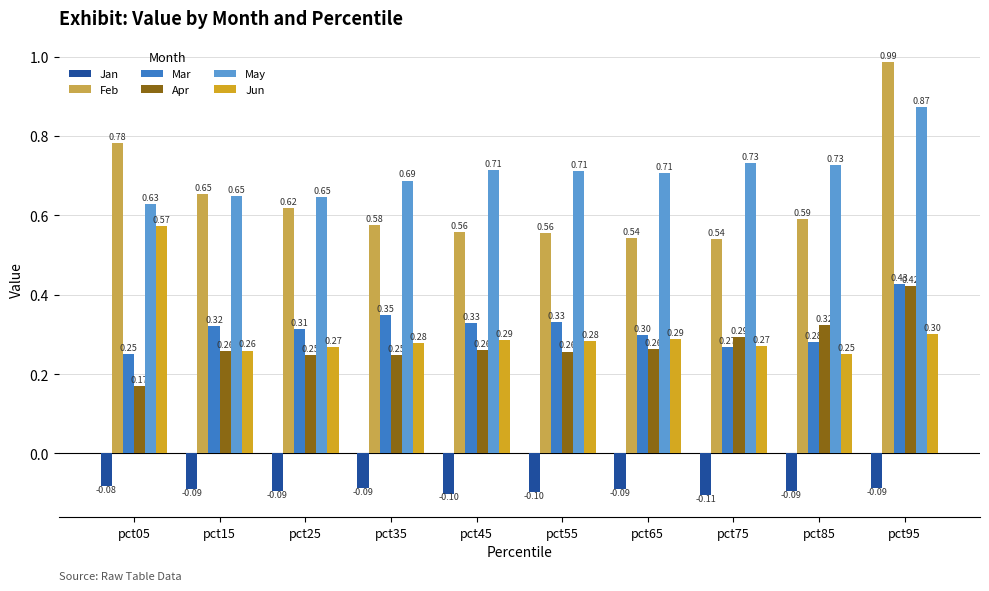

List the series in order of their peak value, lowest first.

Jan, Apr, Mar, Jun, May, Feb